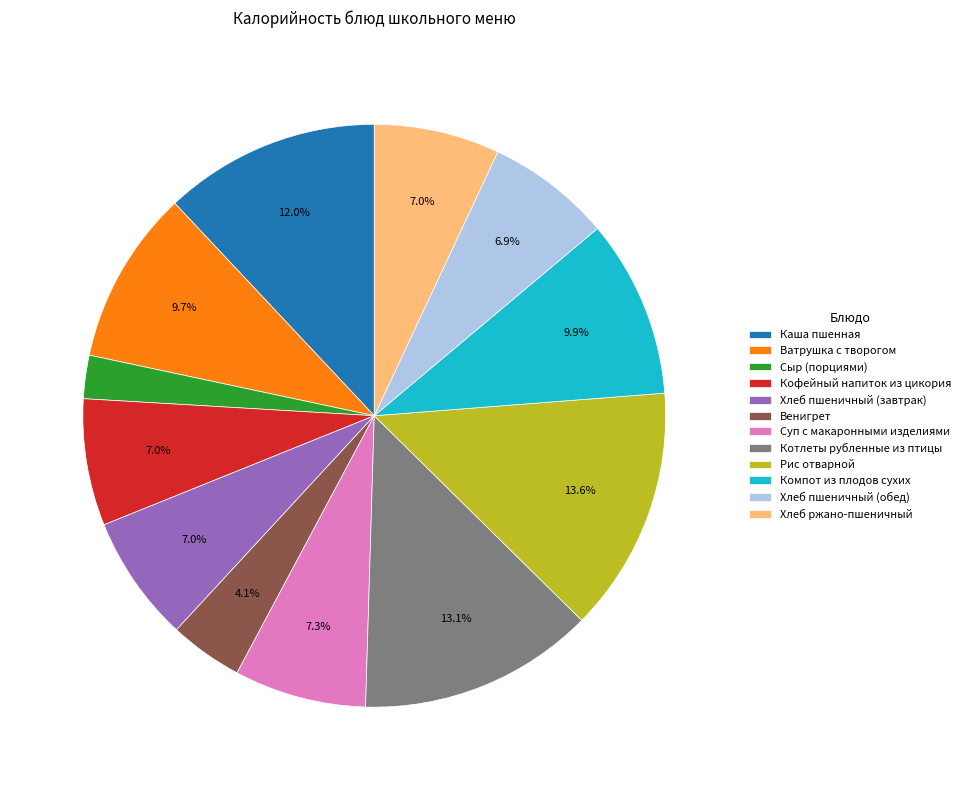

How many segments does this pie chart have?

12